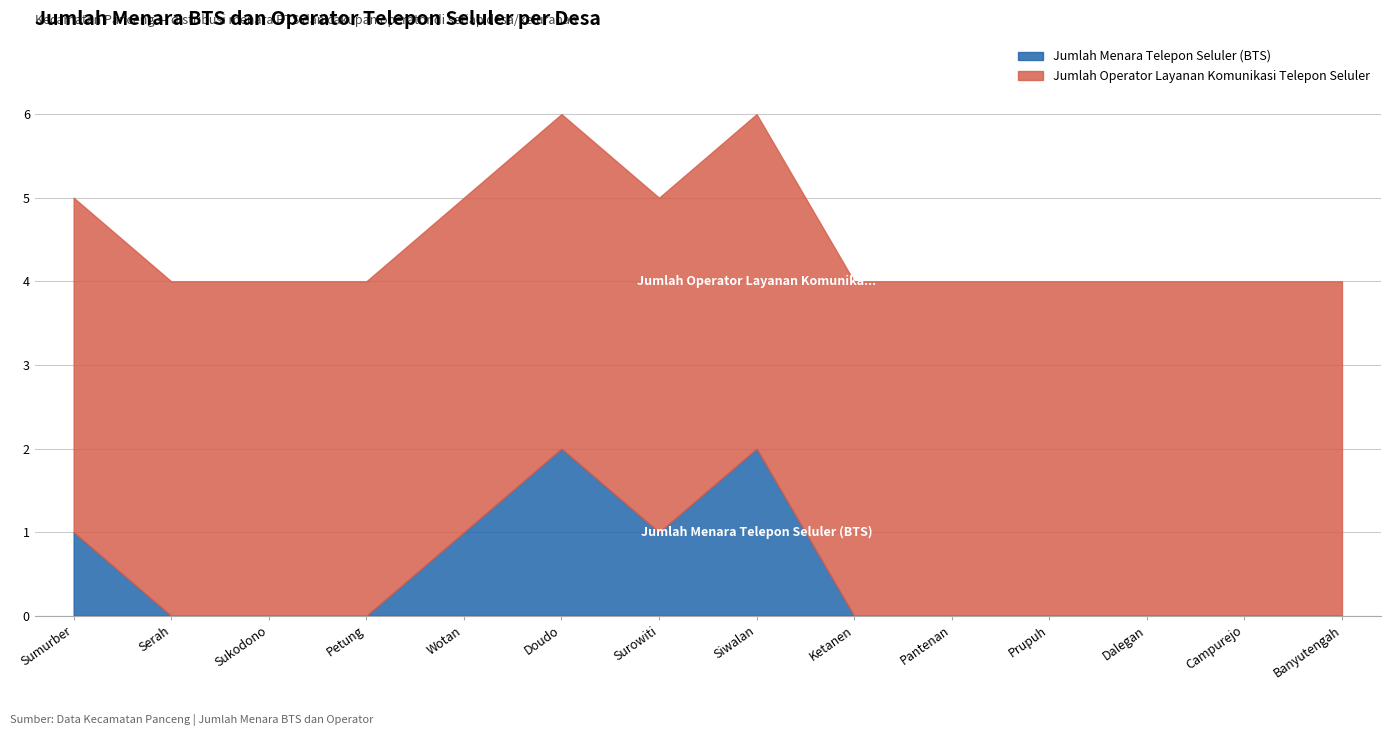

The Jumlah Operator Layanan Komunikasi Telepon Seluler series shows 4 at Doudo. True or false?

True